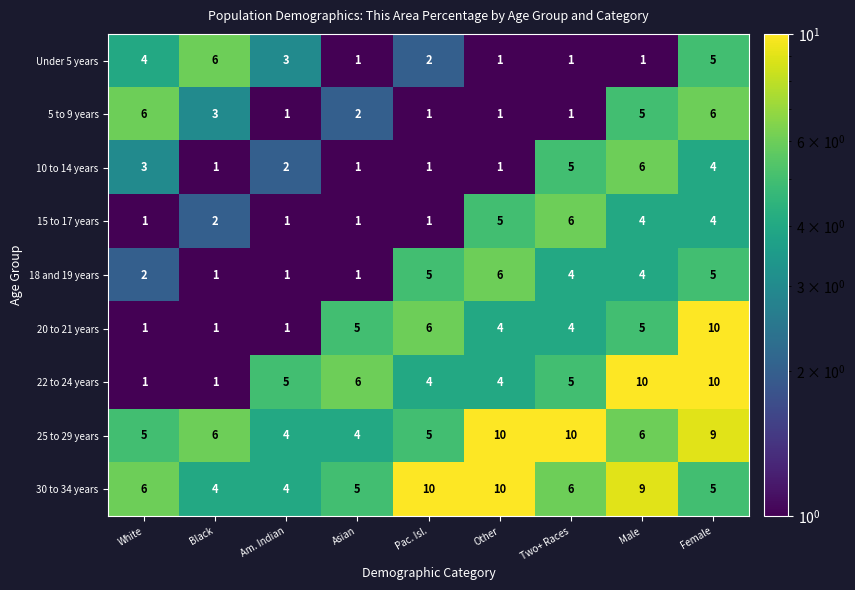

Between Asian and Other, which series saw the biggest shift?

25 to 29 years